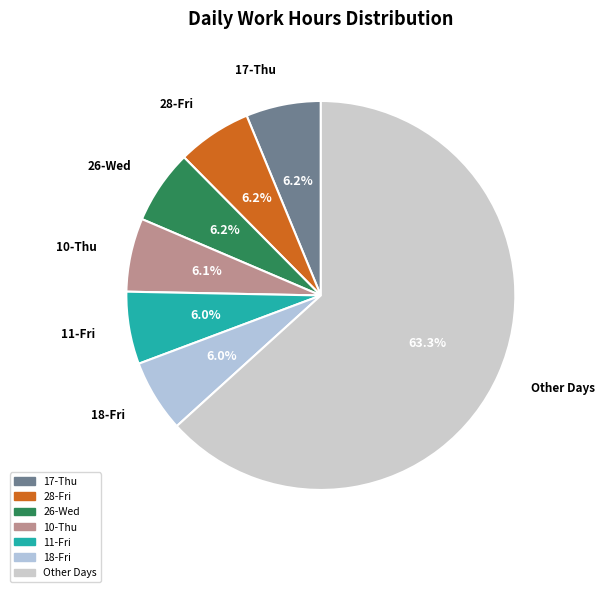

Count the number of slices in the pie.

7